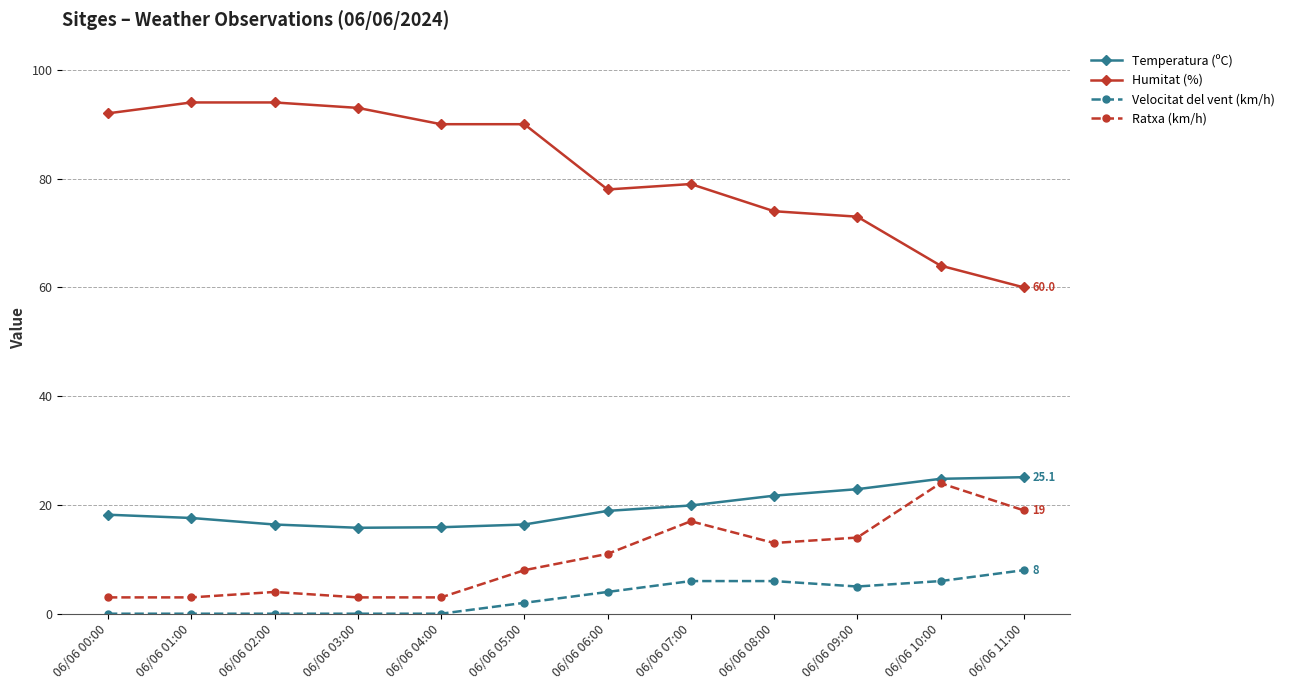

What is the difference between the highest and lowest values at 06/06 05:00?

88.0